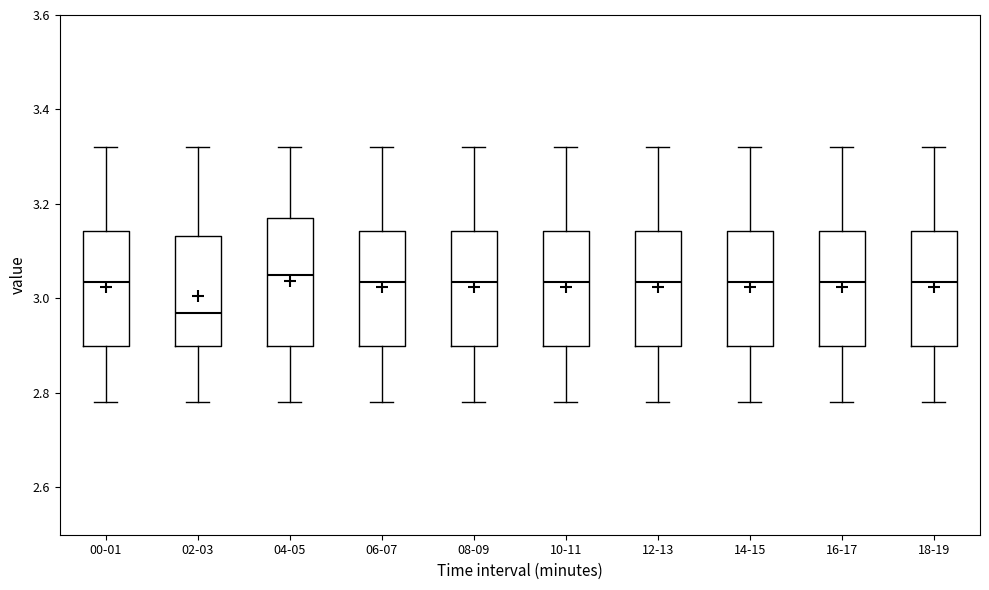

Where does the median line of the box for 18-19 sit on the y-axis? The values are not printed on the chart, so give them approximately, as read against the axis.

3.04